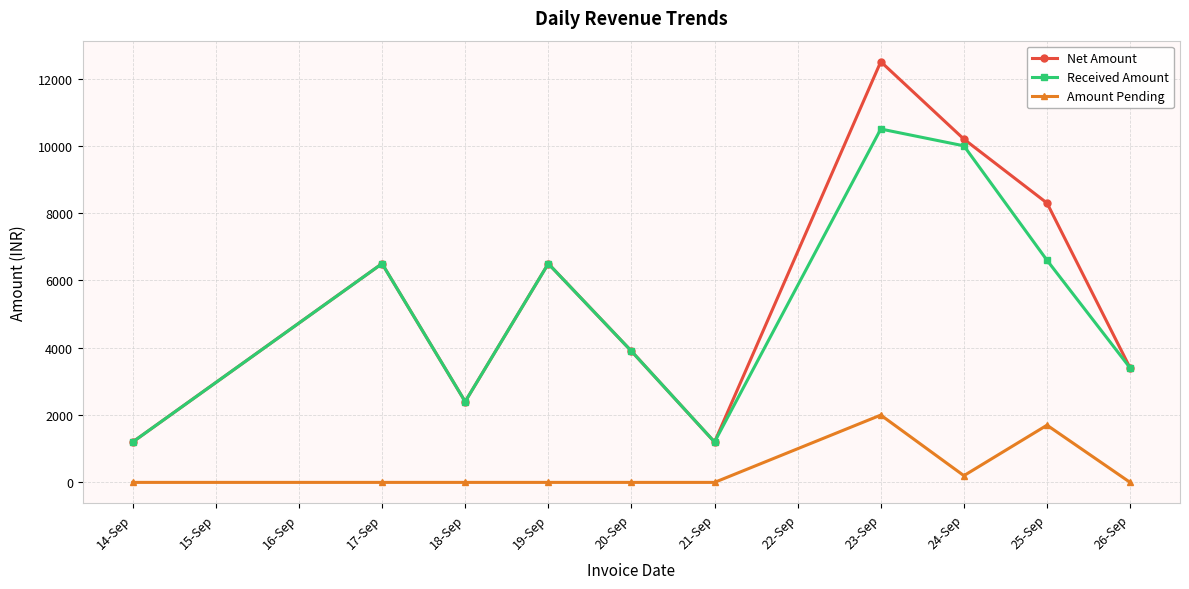

Rank the series by their maximum value, from lowest to highest.

Amount Pending, Received Amount, Net Amount